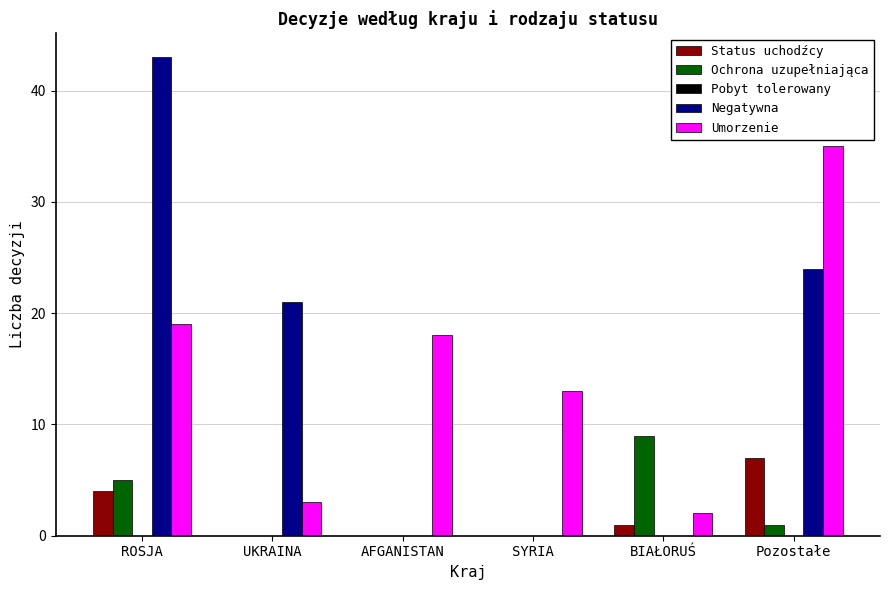

How many series are shown in this chart?

4